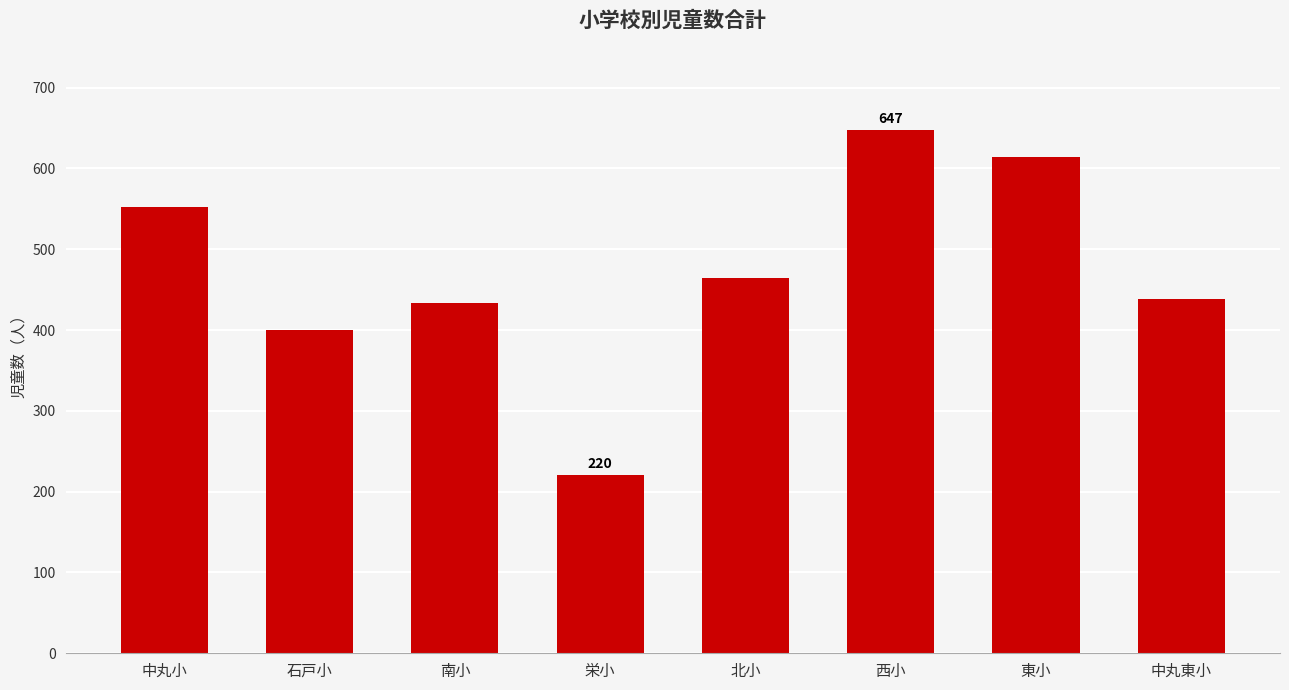

What is the difference between the second highest and minimum values?

394